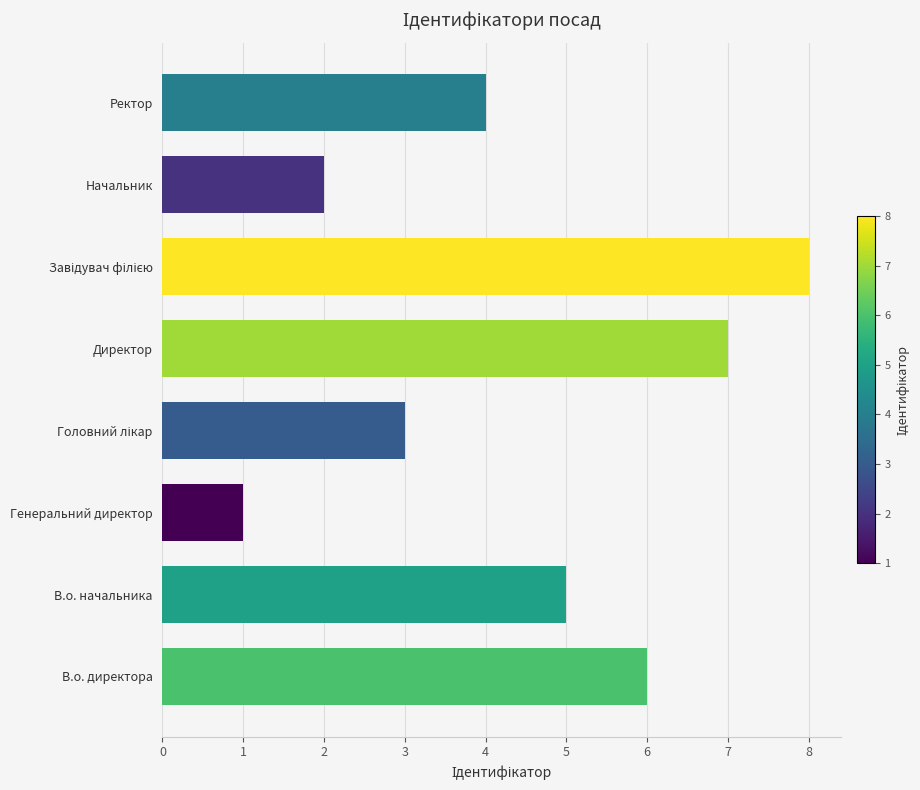

Are the bars horizontal?

Yes